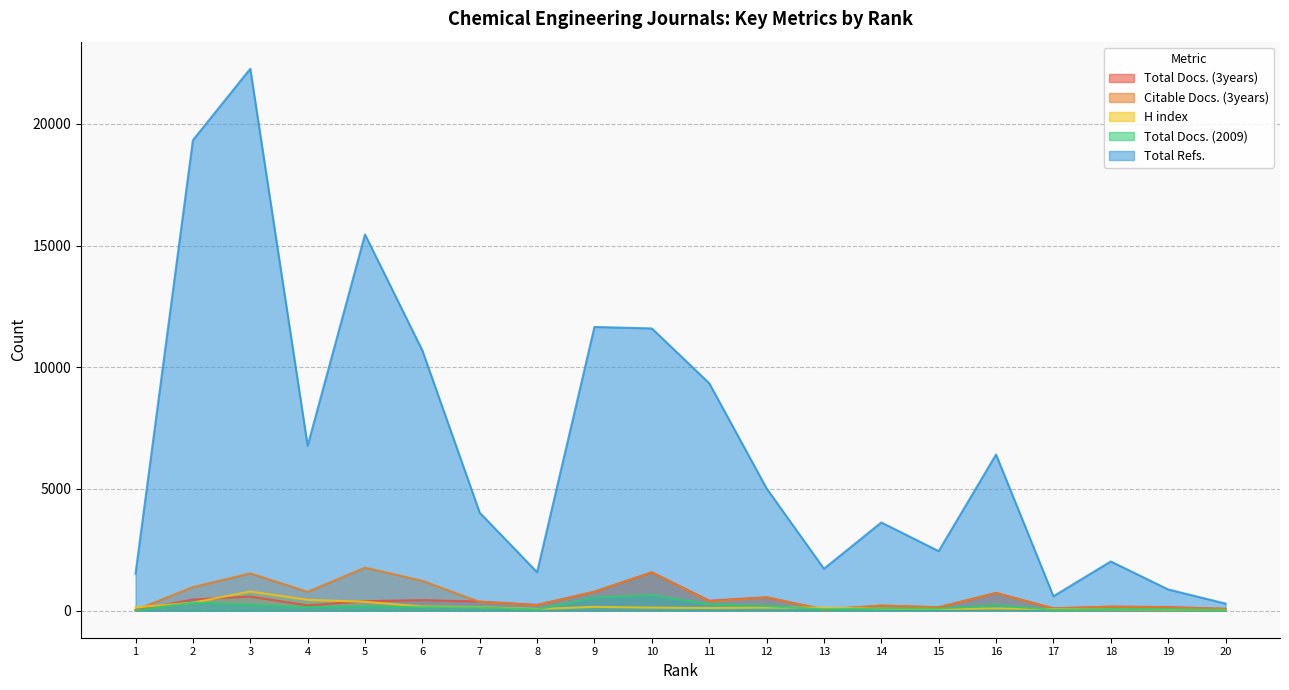

Where does the H index series first go above 124?

1